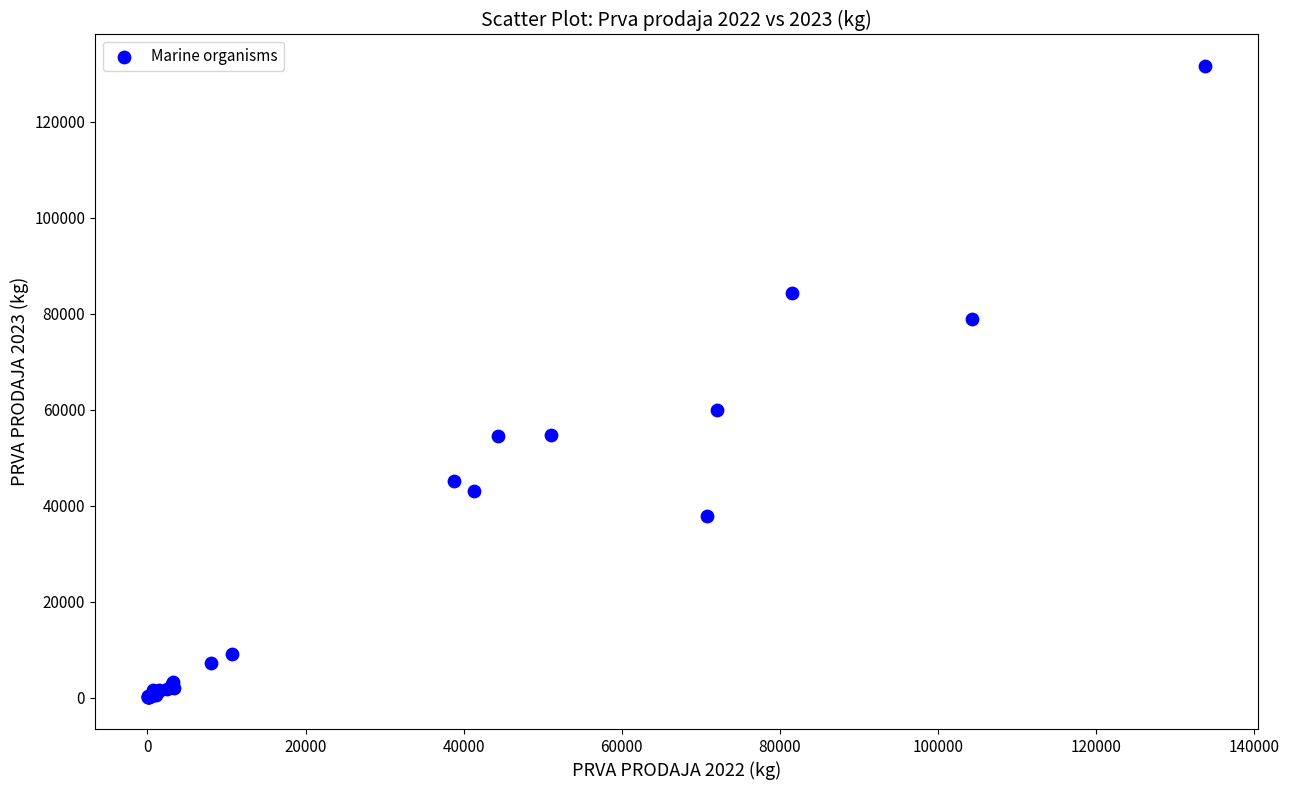

What Y value in the scatter plot is closest to 65796?

59924.3